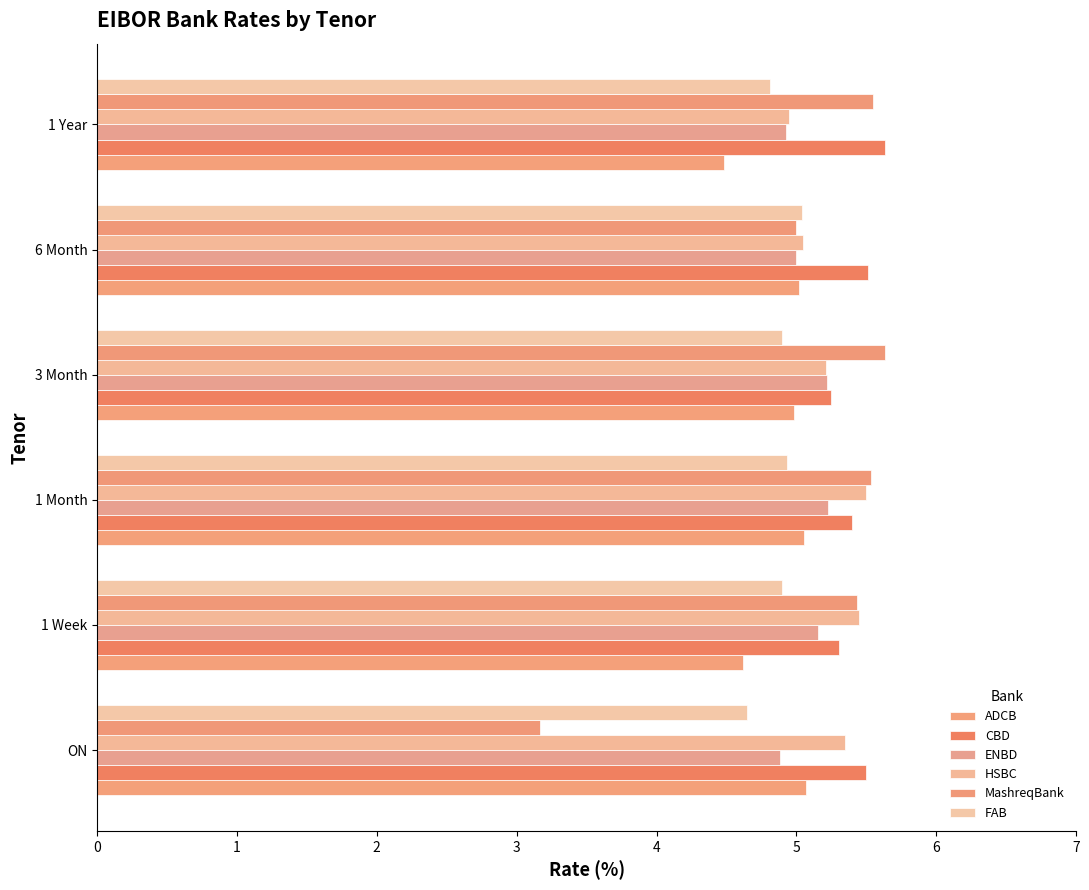

Count the number of data series in this chart.

6